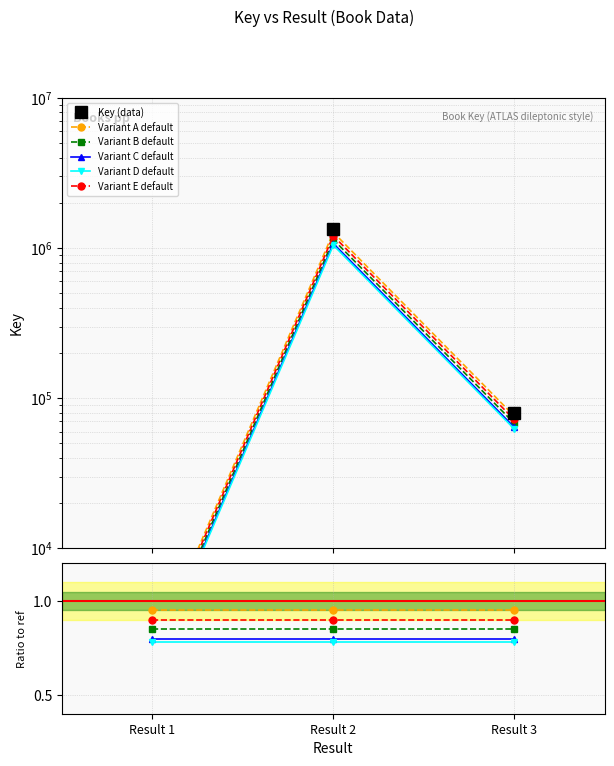

What is the change in value from Result 1 to Result 3?

+70330.5